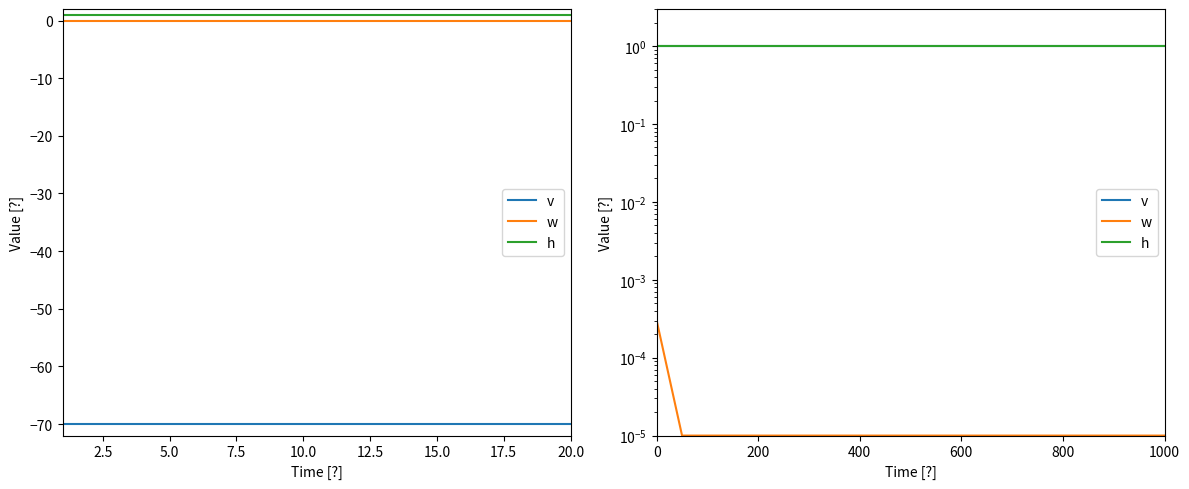

True or false: h and v intersect in this chart.

False